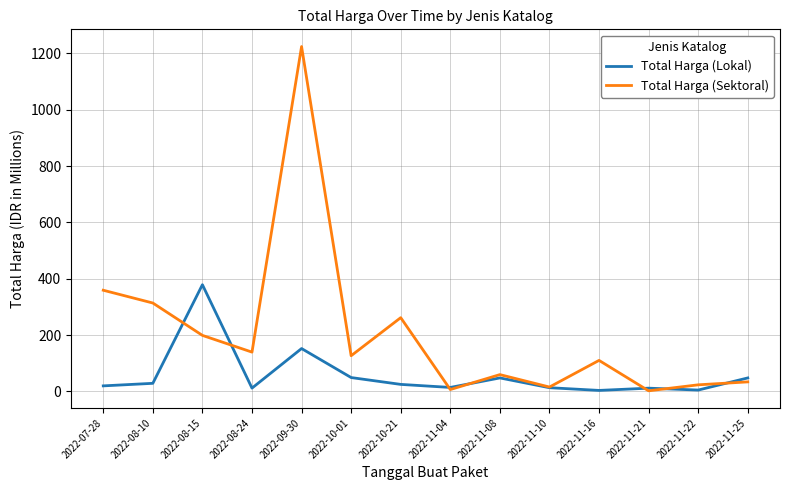

Rank the series at 2022-11-22 from highest to lowest value.

Total Harga (Sektoral), Total Harga (Lokal)